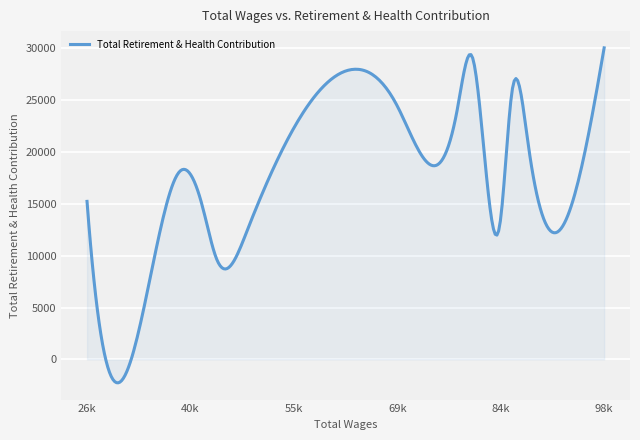

Does the chart have visible grid lines?

Yes